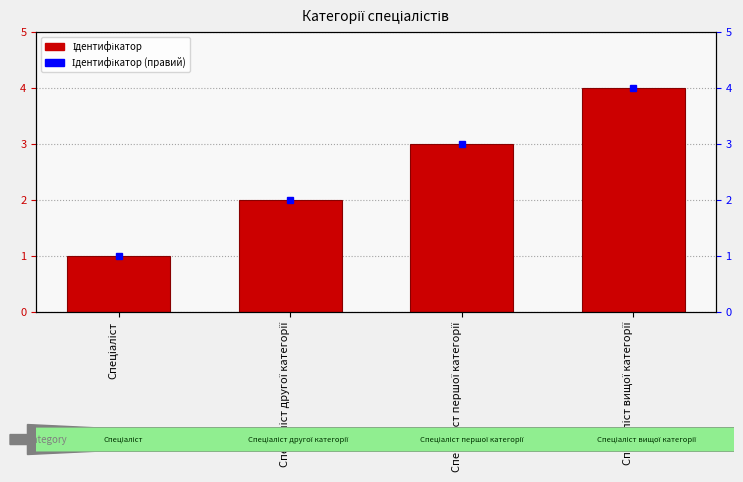

What is the sum of the Ідентифікатор values at Спеціаліст другої категорії and Спеціаліст?

3